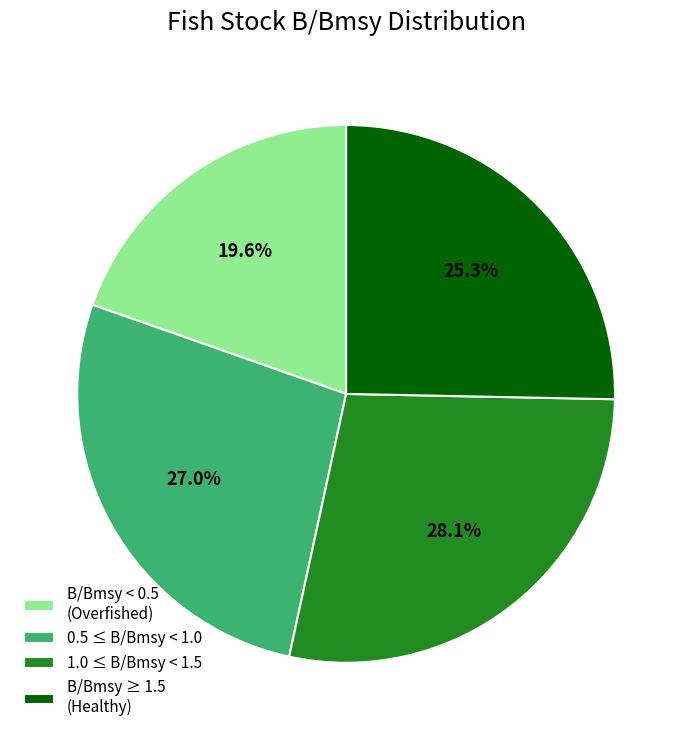

What is the smallest slice in the pie chart?

B/Bmsy < 0.5 (Overfished)